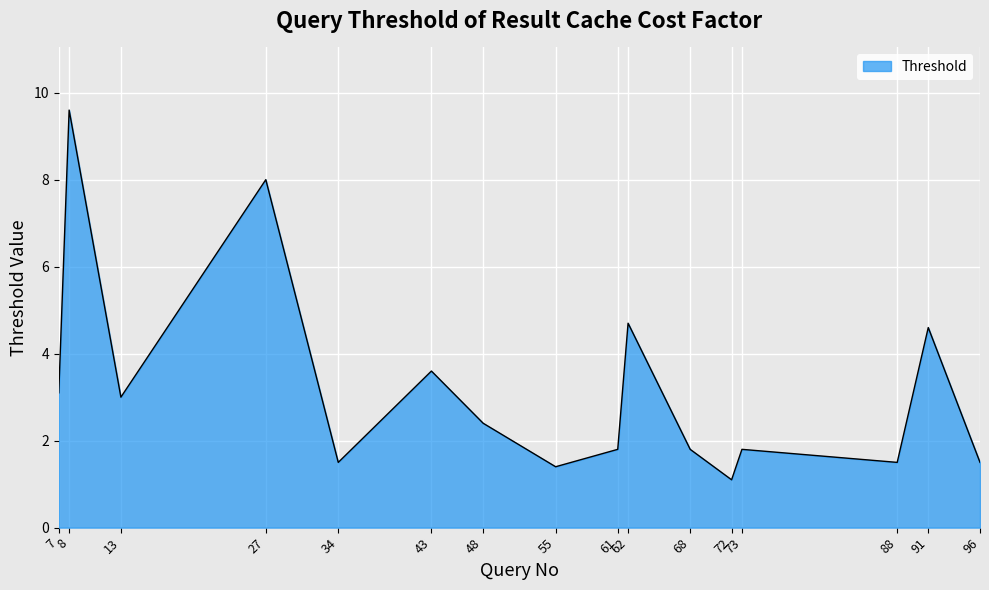

What is the maximum value shown in the chart?

9.6